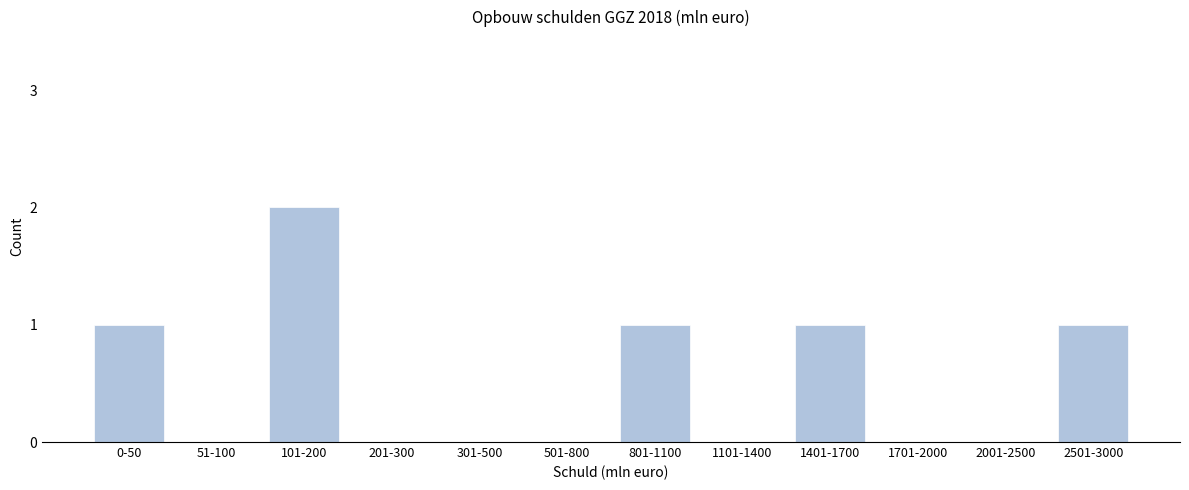

Reading right to left, extract all data points from this chart.

2501-3000=1	2001-2500=0	1701-2000=0	1401-1700=1	1101-1400=0	801-1100=1	501-800=0	301-500=0	201-300=0	101-200=2	51-100=0	0-50=1